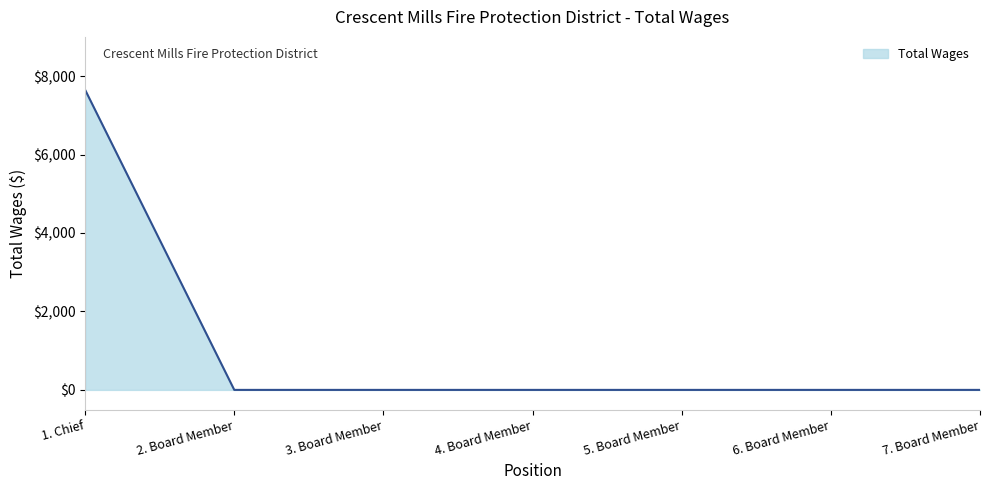

What is the difference between the values at 7. Board Member and 1. Chief?

7650